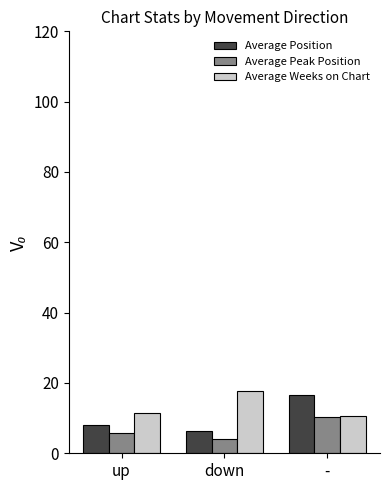

Between up and down, which series saw the biggest shift?

Average Weeks on Chart